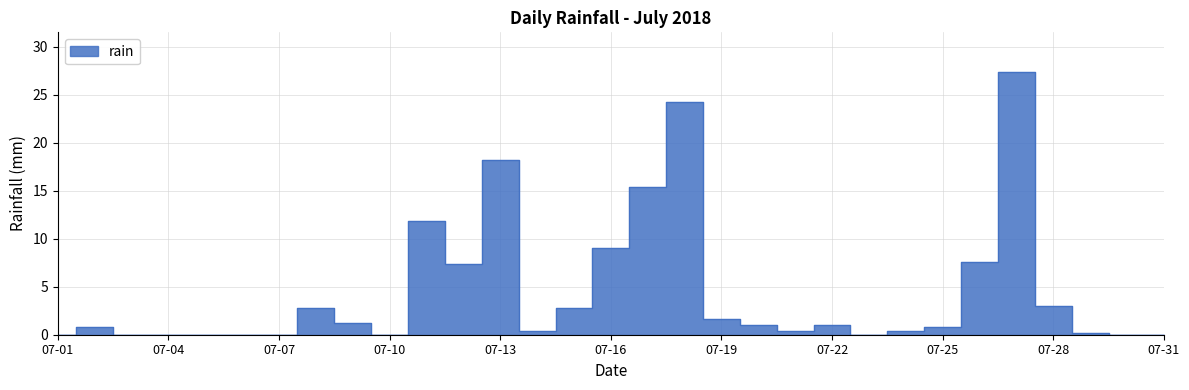

What is the change in value from 2018-07-05 to 2018-07-12?

+7.4